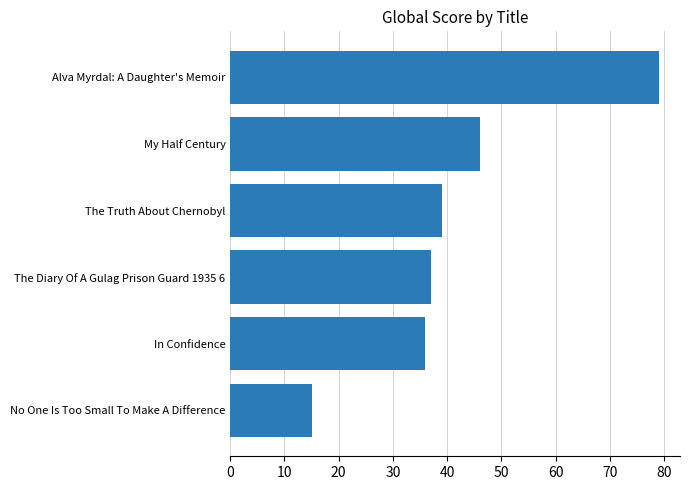

The chart shows a value of 79 at Alva Myrdal: A Daughter's Memoir. True or false?

True